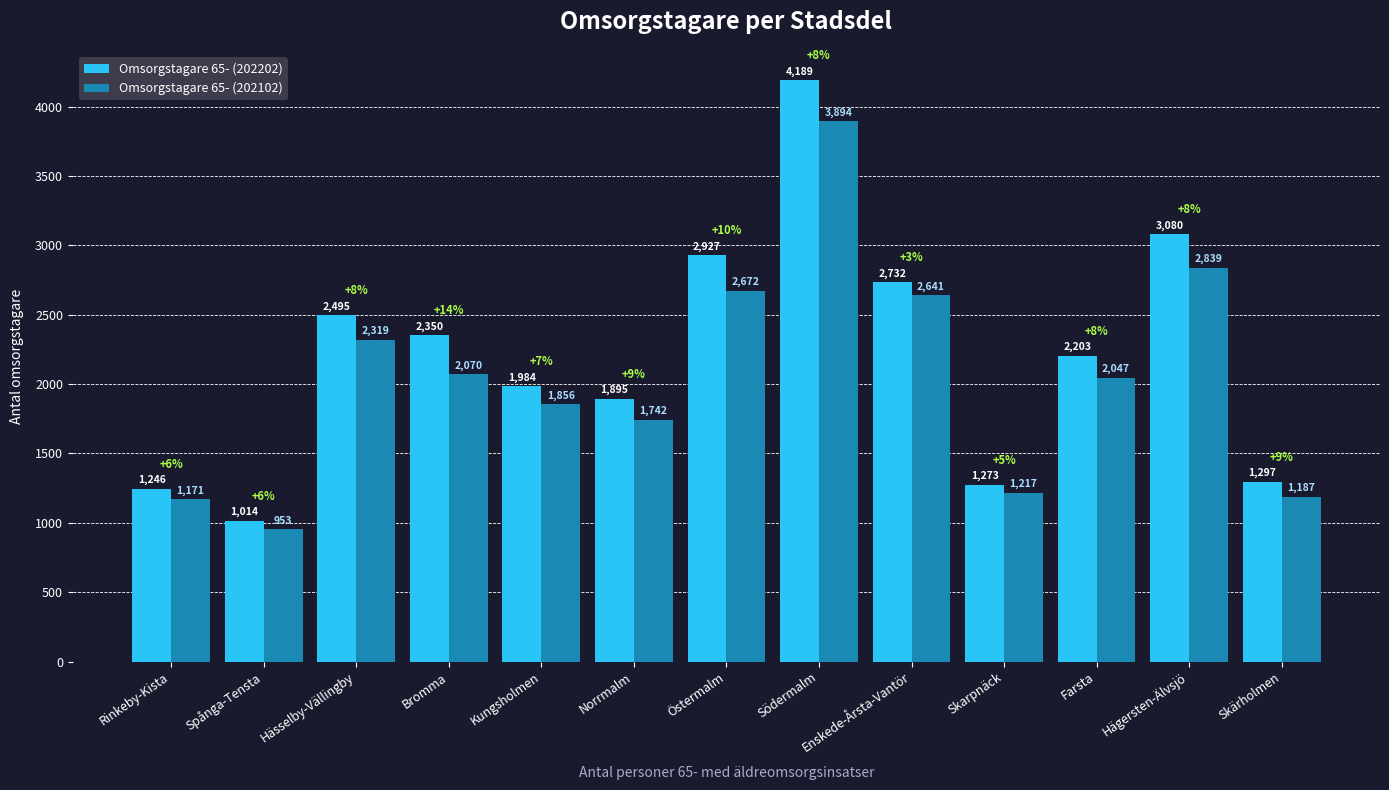

At which category does the chart reach its peak across all series?

Södermalm